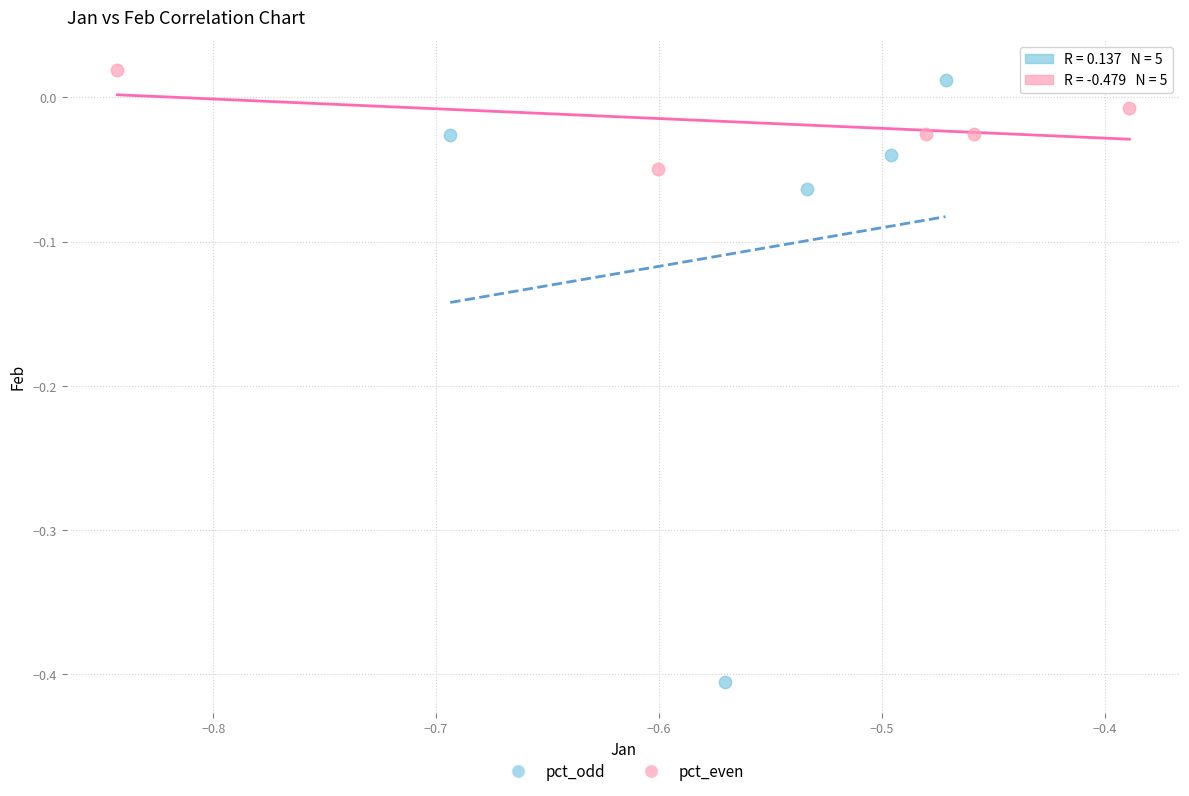

What are all the series names shown in the legend?

pct_odd, pct_even